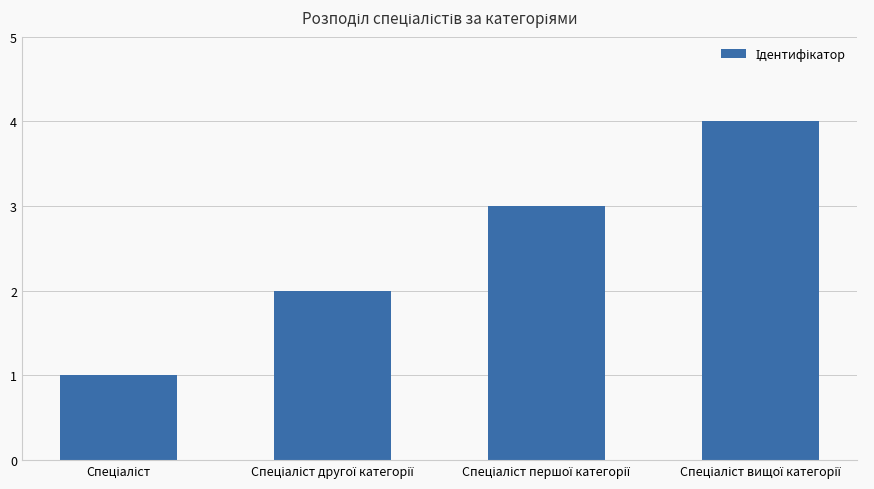

How many data points are less than 3?

2